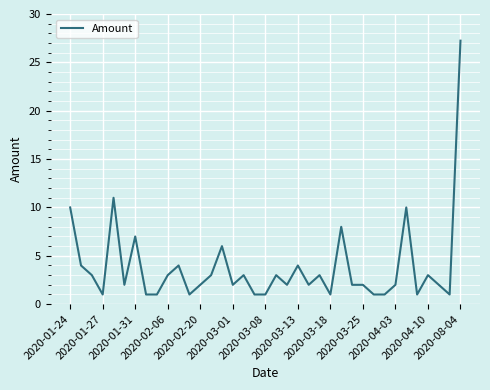

Count the number of categories in the chart.

37